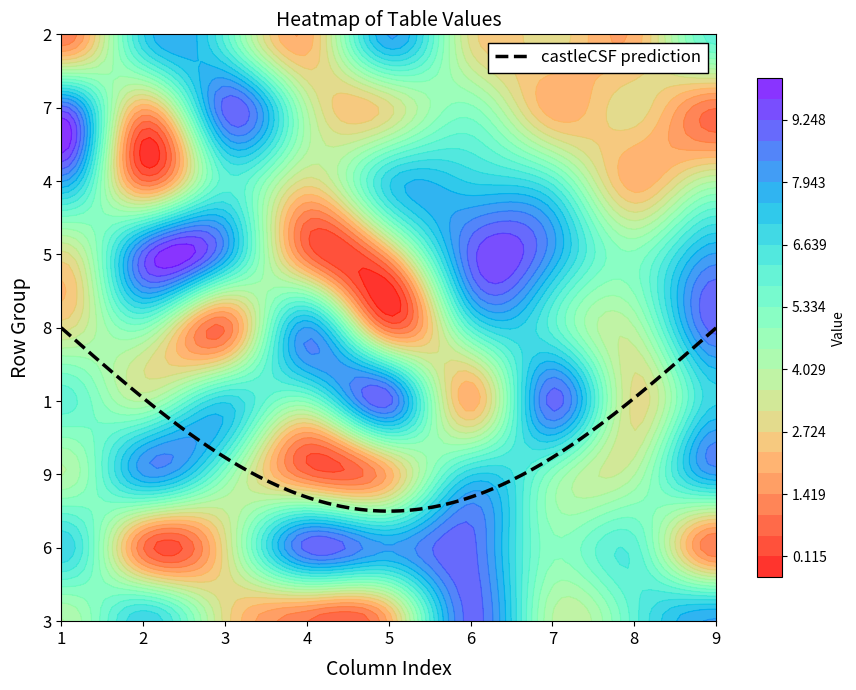

Which category has the highest value across all series?

5